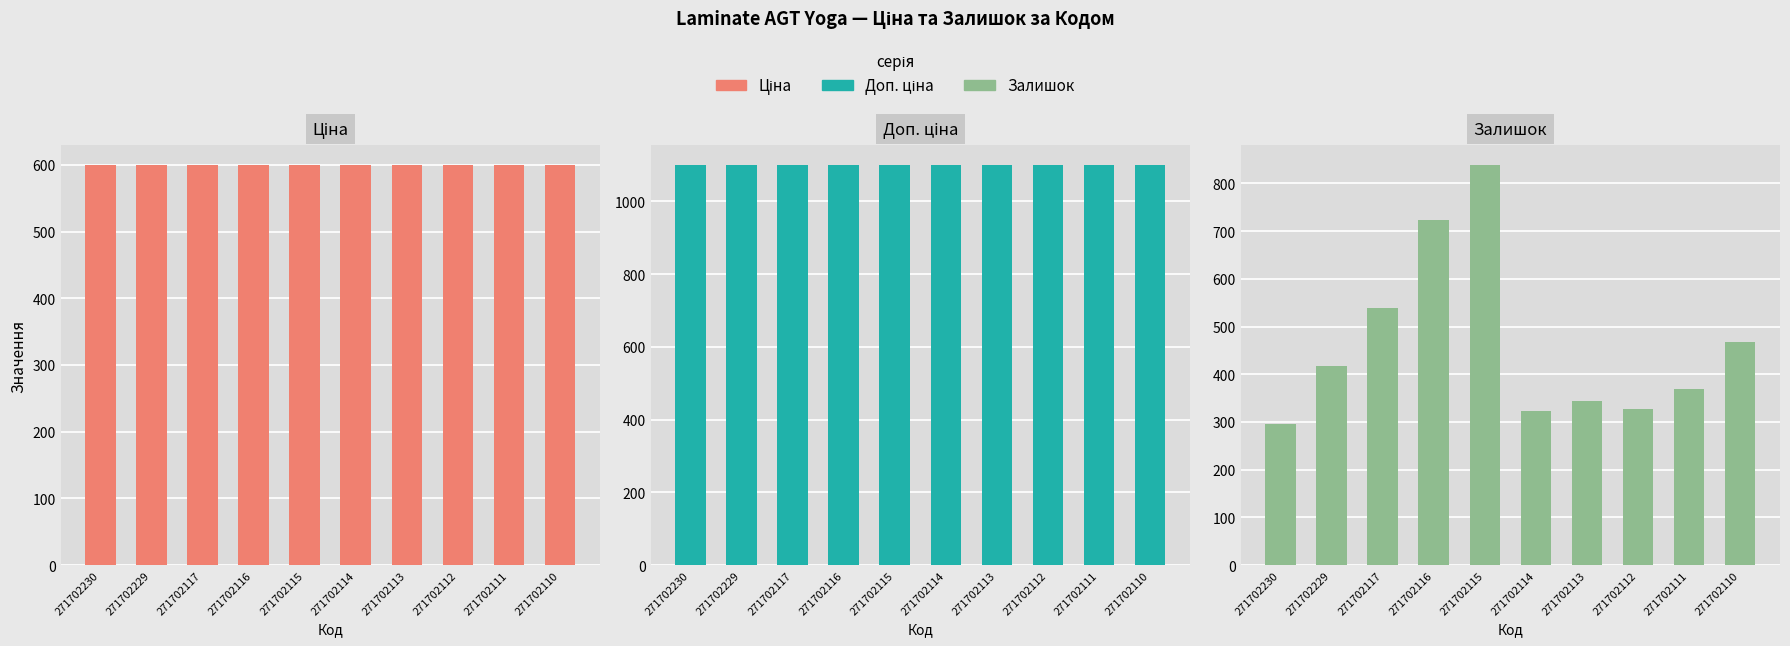

At which category does the chart reach its minimum across all series?

271702230